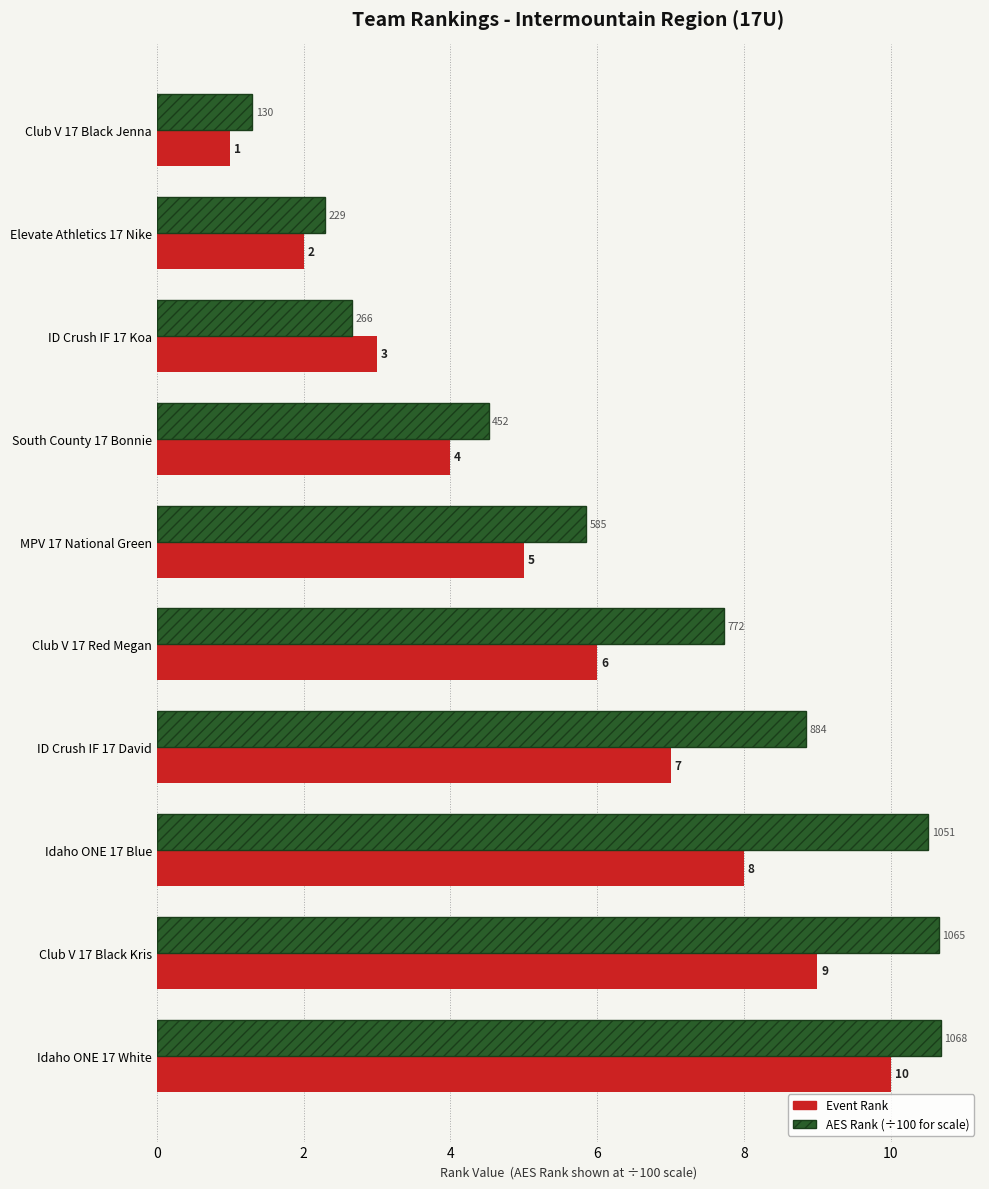

What is the greatest value displayed?

10.7